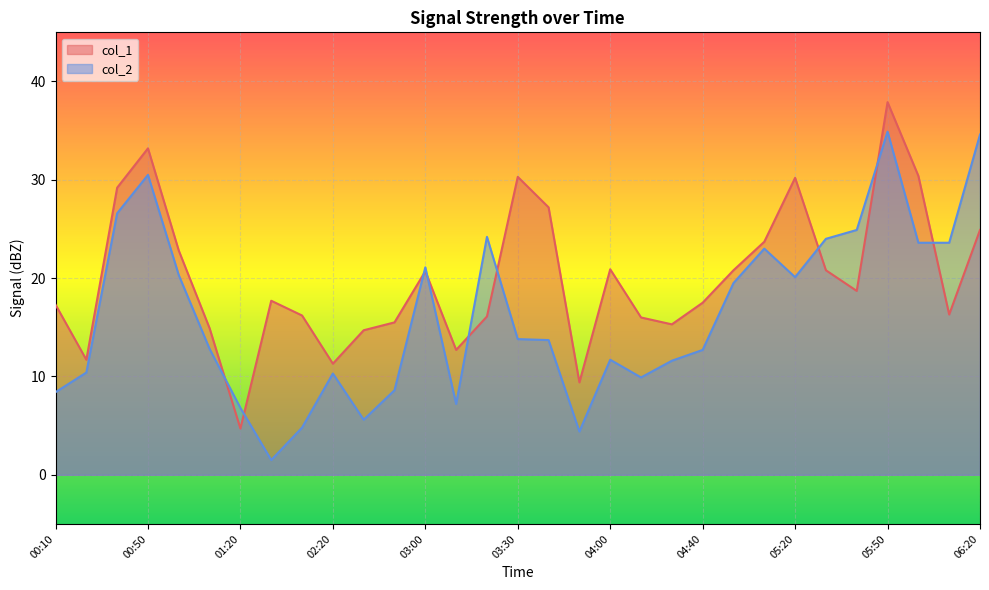

What is the difference between the second highest and minimum values in the col_1 series?

28.5